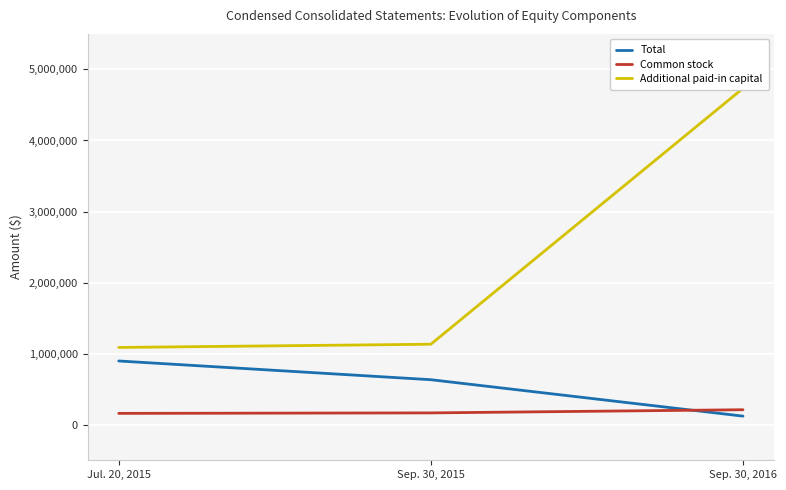

List the labels in order of Common stock value, smallest first.

Jul. 20, 2015, Sep. 30, 2015, Sep. 30, 2016